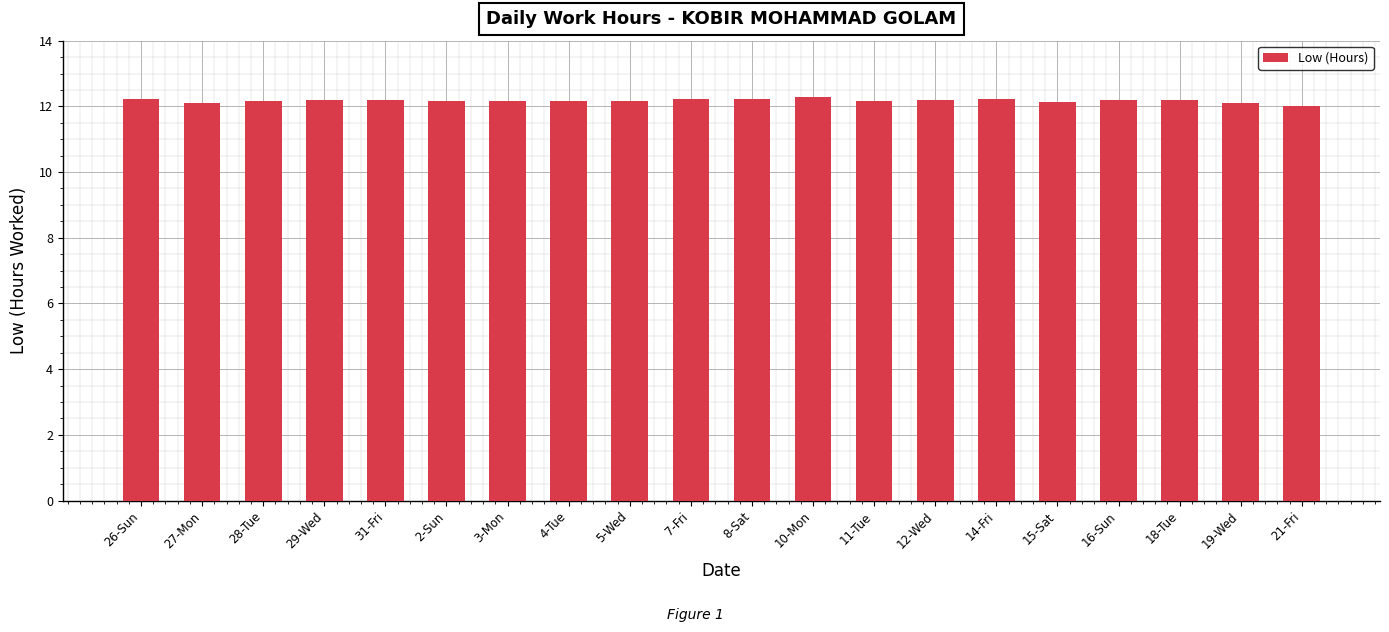

What is the sum of all values?

243.4